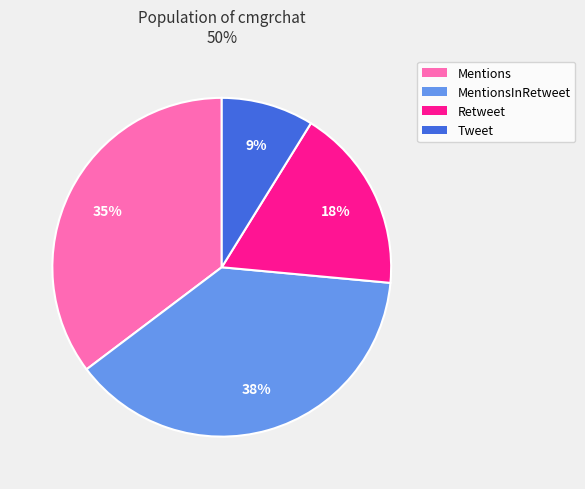

Count the number of slices in the pie.

4